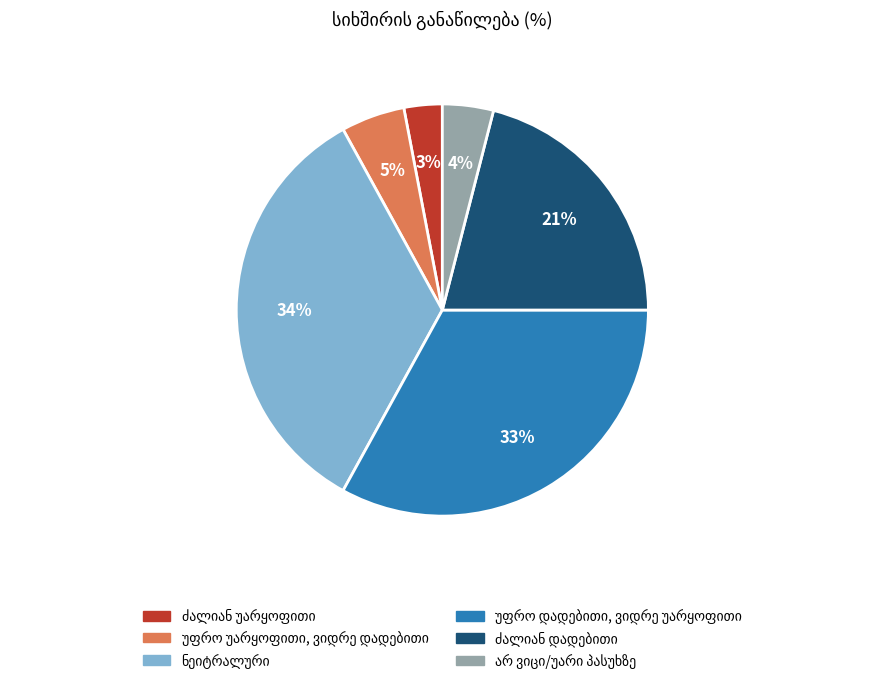

Is there any slice that represents more than half of the pie?

No